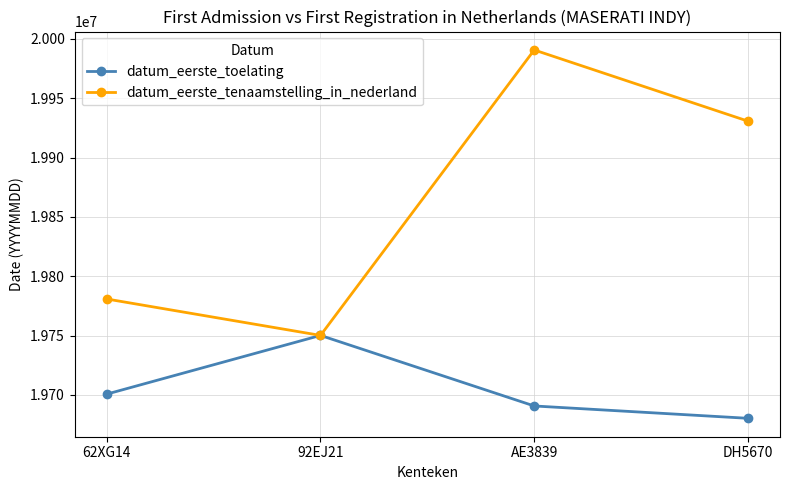

At which category does datum_eerste_toelating reach its first local peak?

92EJ21